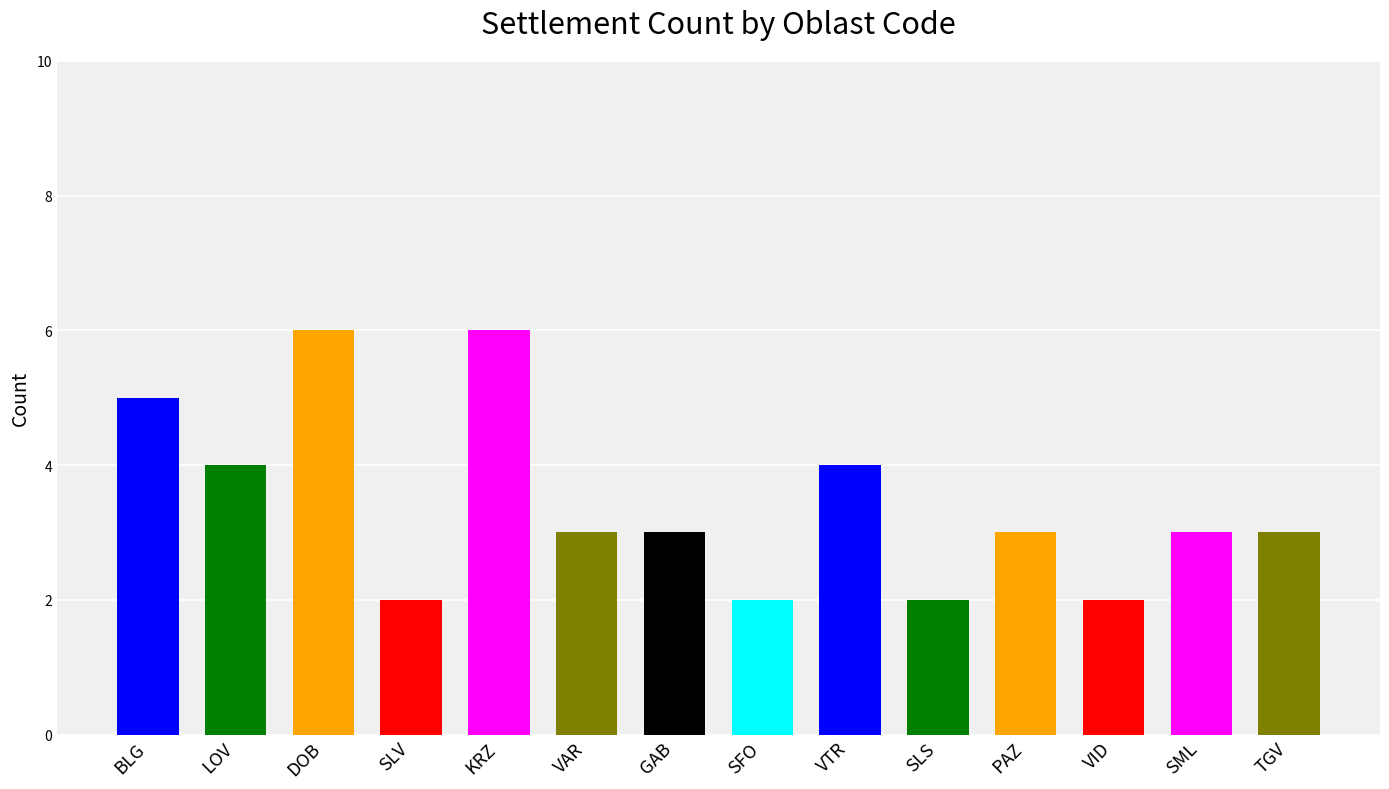

True or false: the data shows 4 at VAR.

False